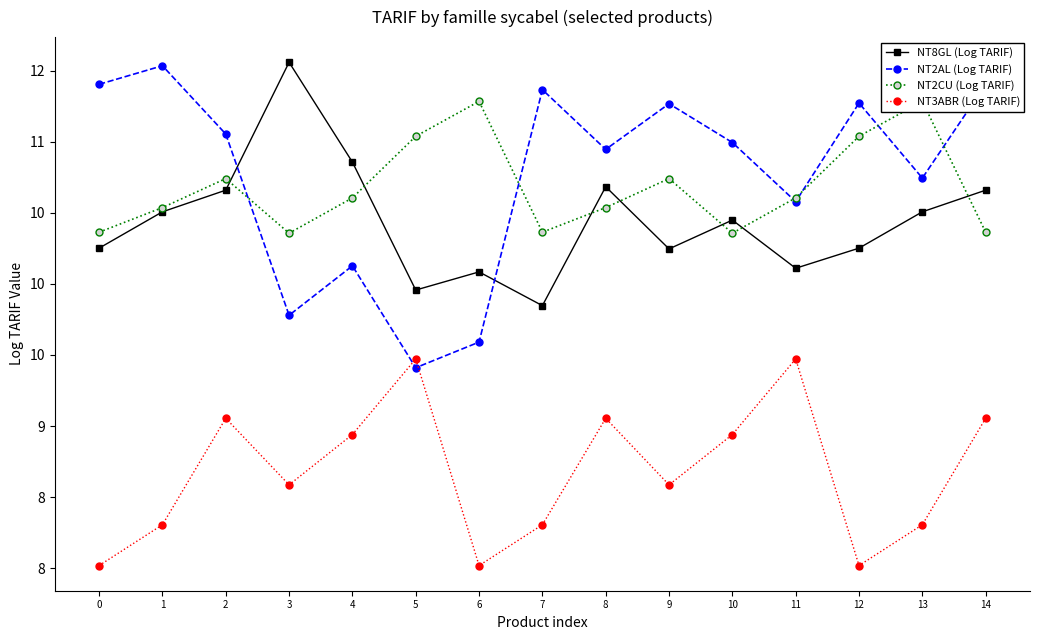

Where is NT2CU (Log TARIF) nearest to the value 10?

3